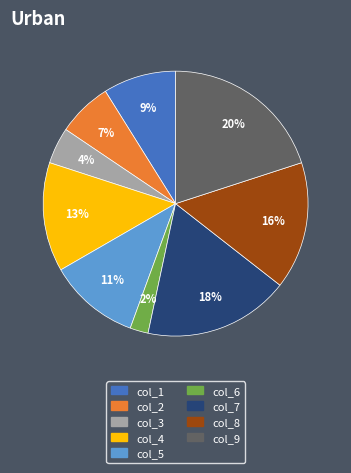

Combined, do col_4 and col_9 account for over 50%?

No